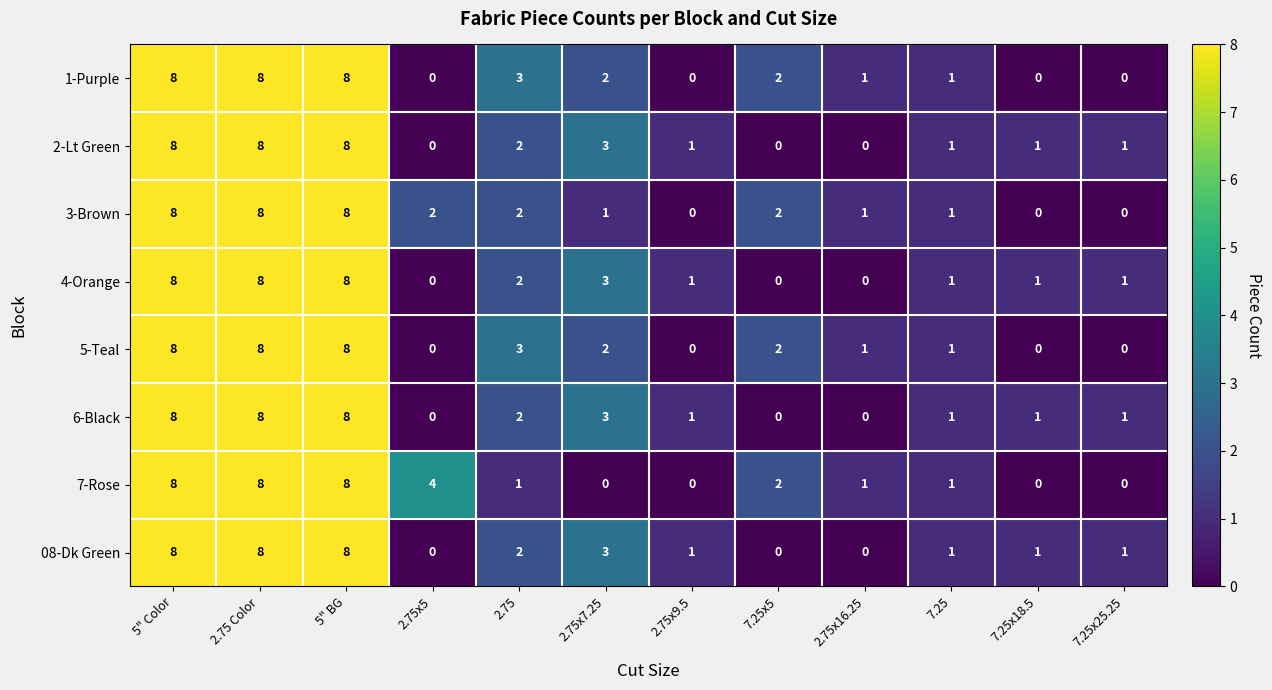

What is the greatest value displayed?

8